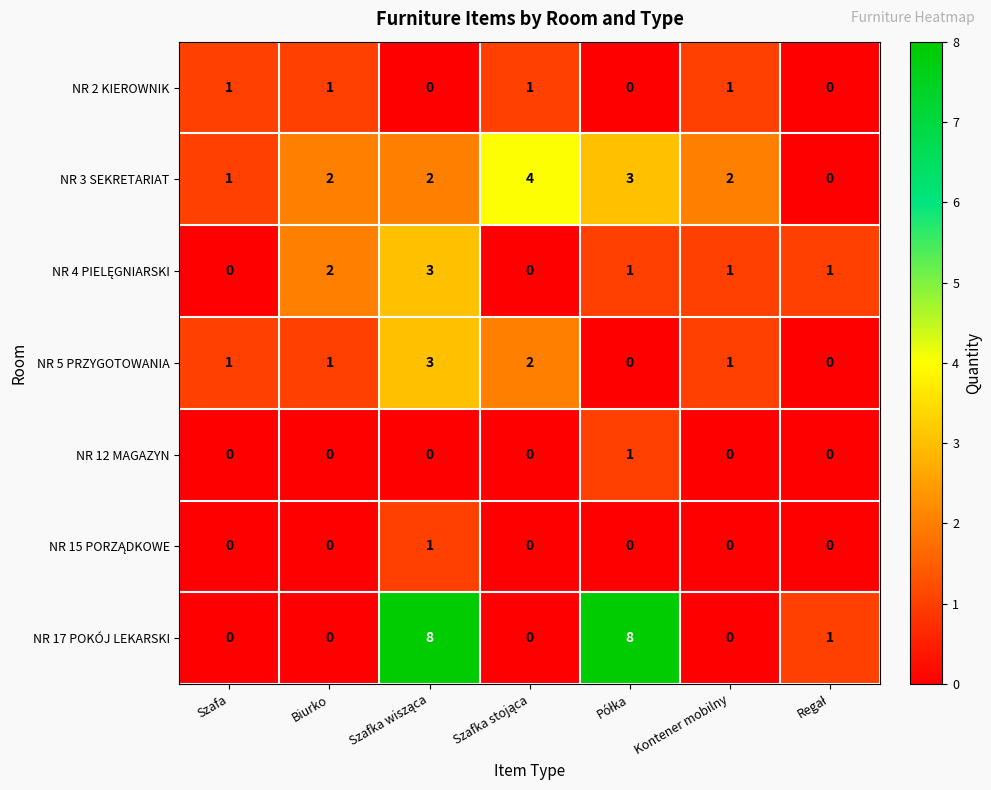

Which series has the widest spread of values?

NR 17 POKÓJ LEKARSKI